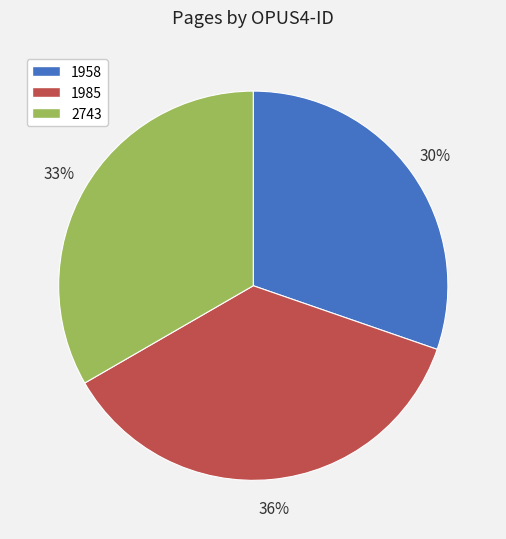

How many slices are in this pie chart?

3